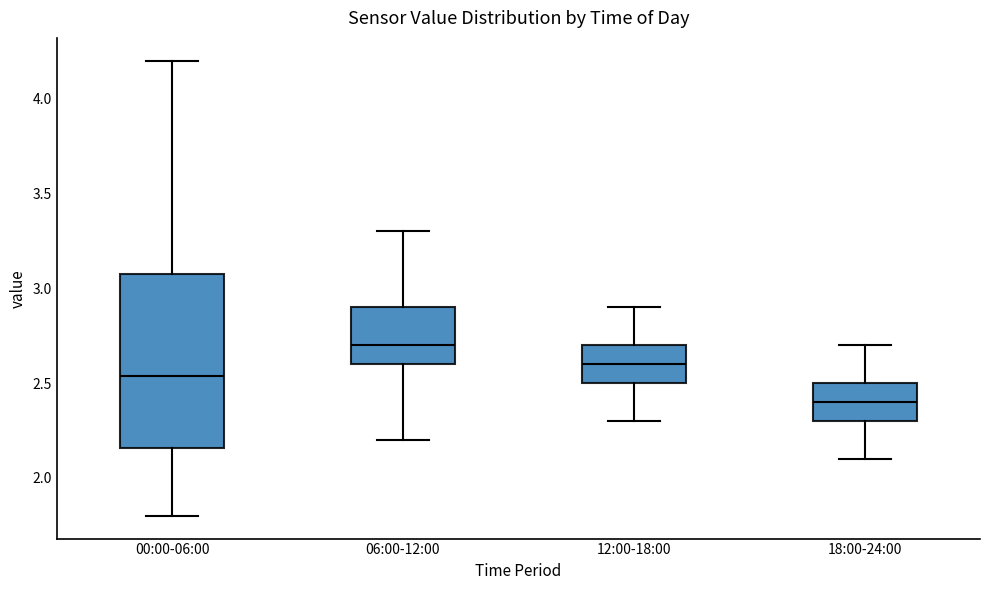

Reading left to right, transcribe this box plot: for each box, give where its median line is, the range the box spans, and where its two whiskers end, as read against the y-axis. The values are not printed on the chart, so give them approximately, as read against the axis.

00:00-06:00: median 2.55, box 2.15 to 3.10, whiskers 1.80 to 4.20
06:00-12:00: median 2.70, box 2.60 to 2.90, whiskers 2.20 to 3.30
12:00-18:00: median 2.60, box 2.50 to 2.70, whiskers 2.30 to 2.90
18:00-24:00: median 2.40, box 2.30 to 2.50, whiskers 2.10 to 2.70